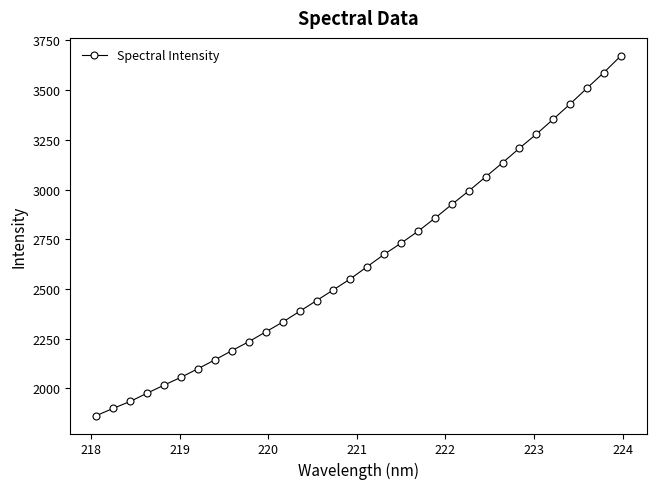

What is the sum of all values?

84735.2